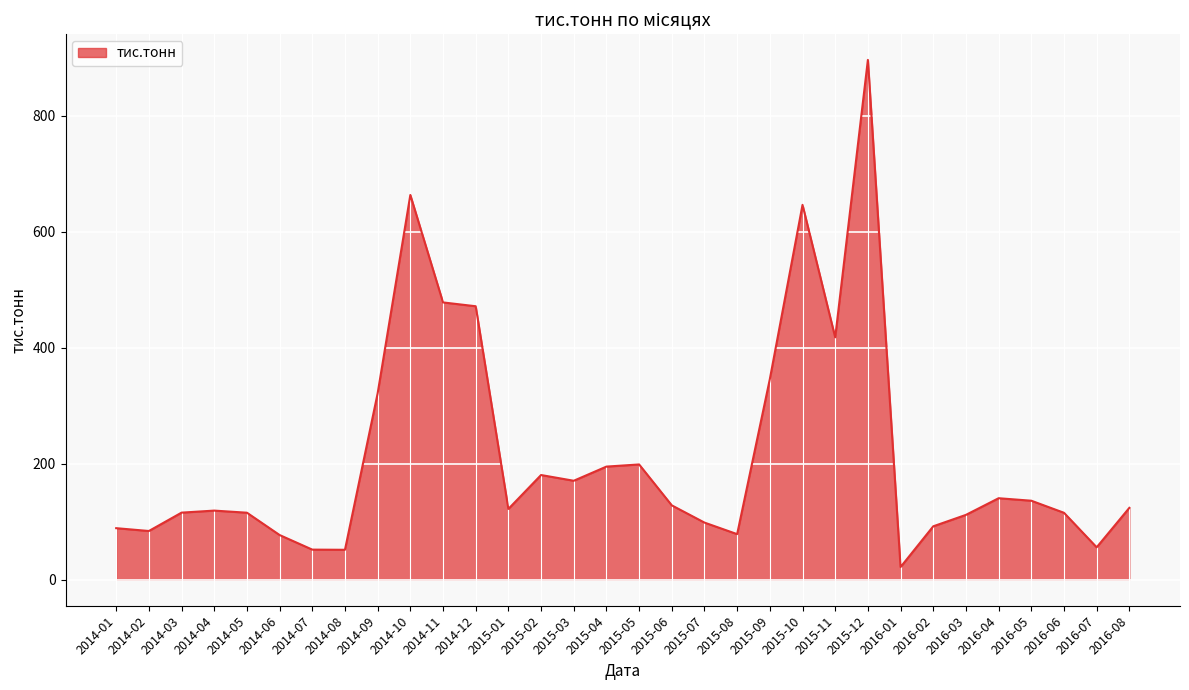

What is the sum of the values at 2014-02 and 2015-09?

429.8